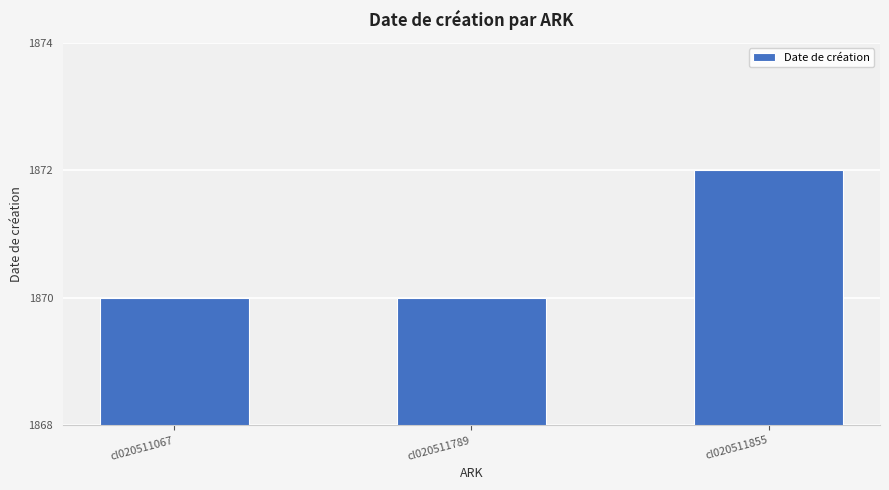

What is the average value?

1871